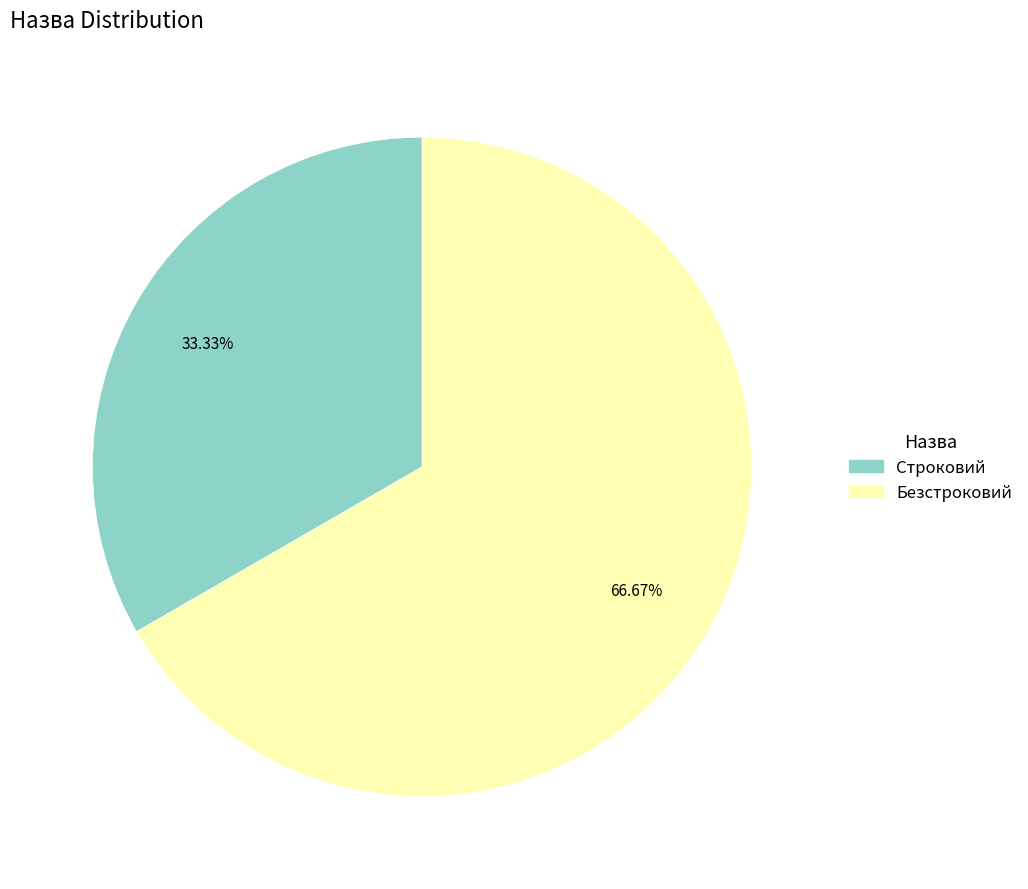

To the nearest percent, what portion does Безстроковий represent?

67%